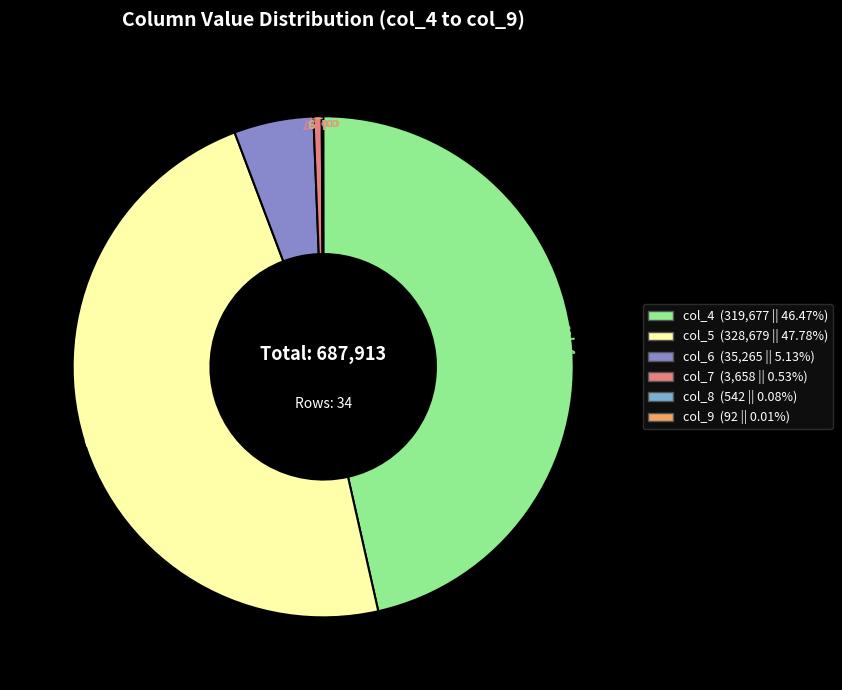

Which has a higher value, col_6 or col_4?

col_4